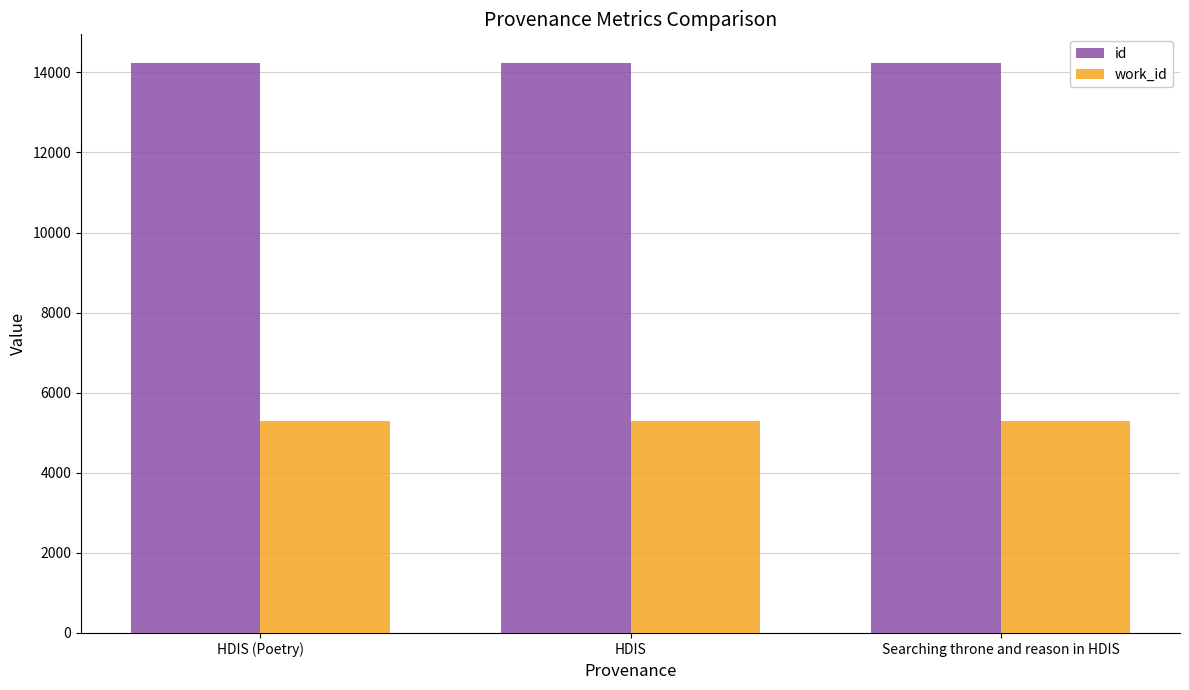

What is the label of the 1st bar from the left?

HDIS (Poetry)